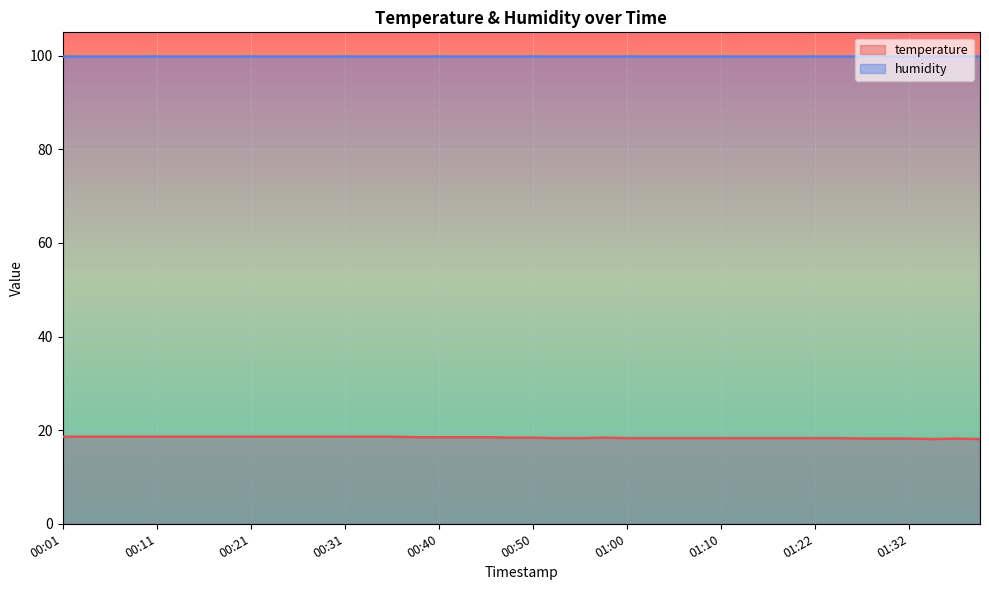

What is the sum of the values at 01:24 and 00:04?

36.9